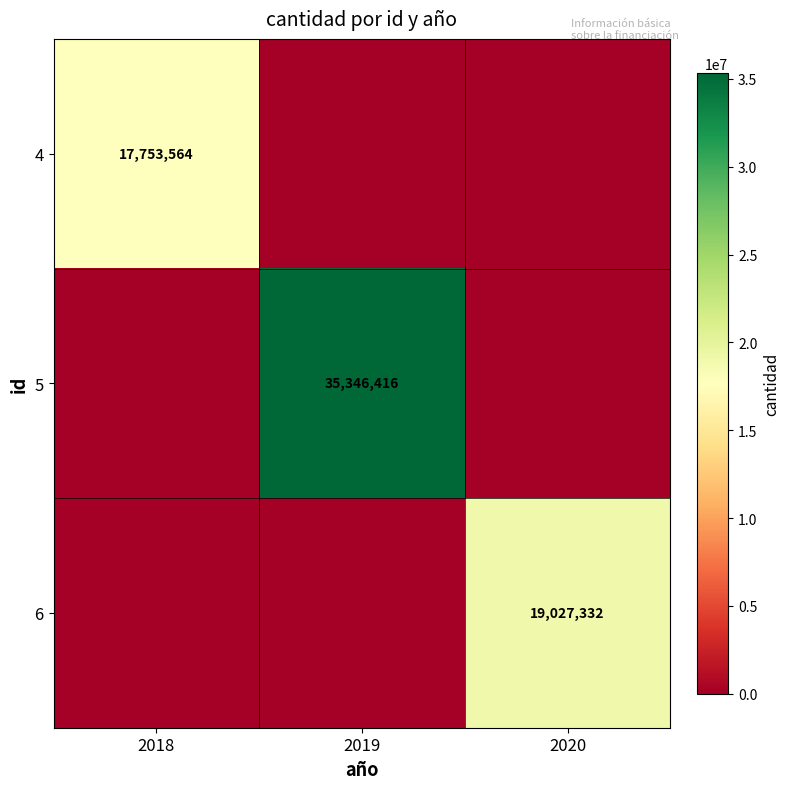

The 6 series shows 19027332 at 2020. True or false?

True